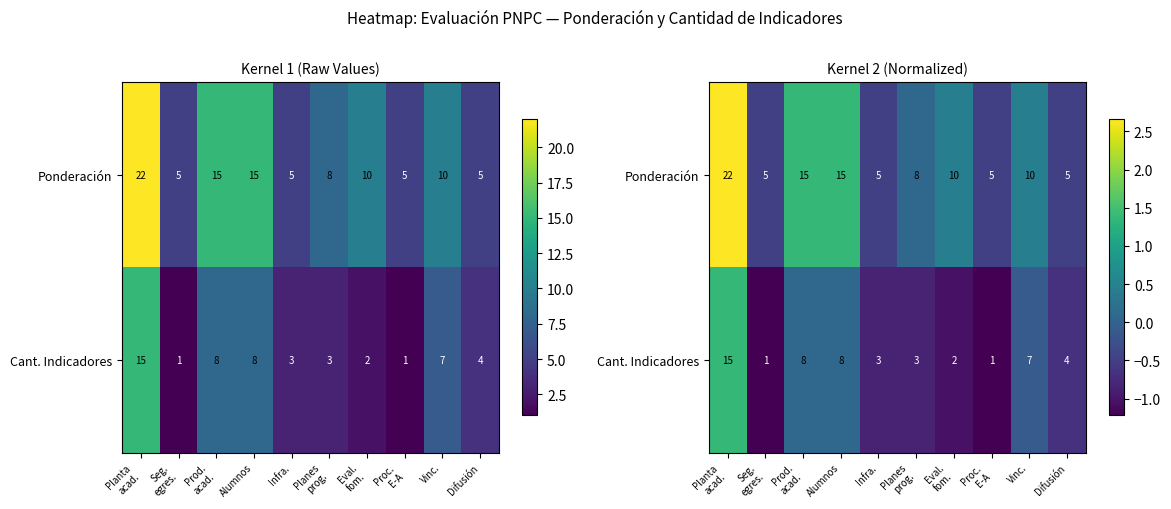

Count the number of categories in the chart.

10